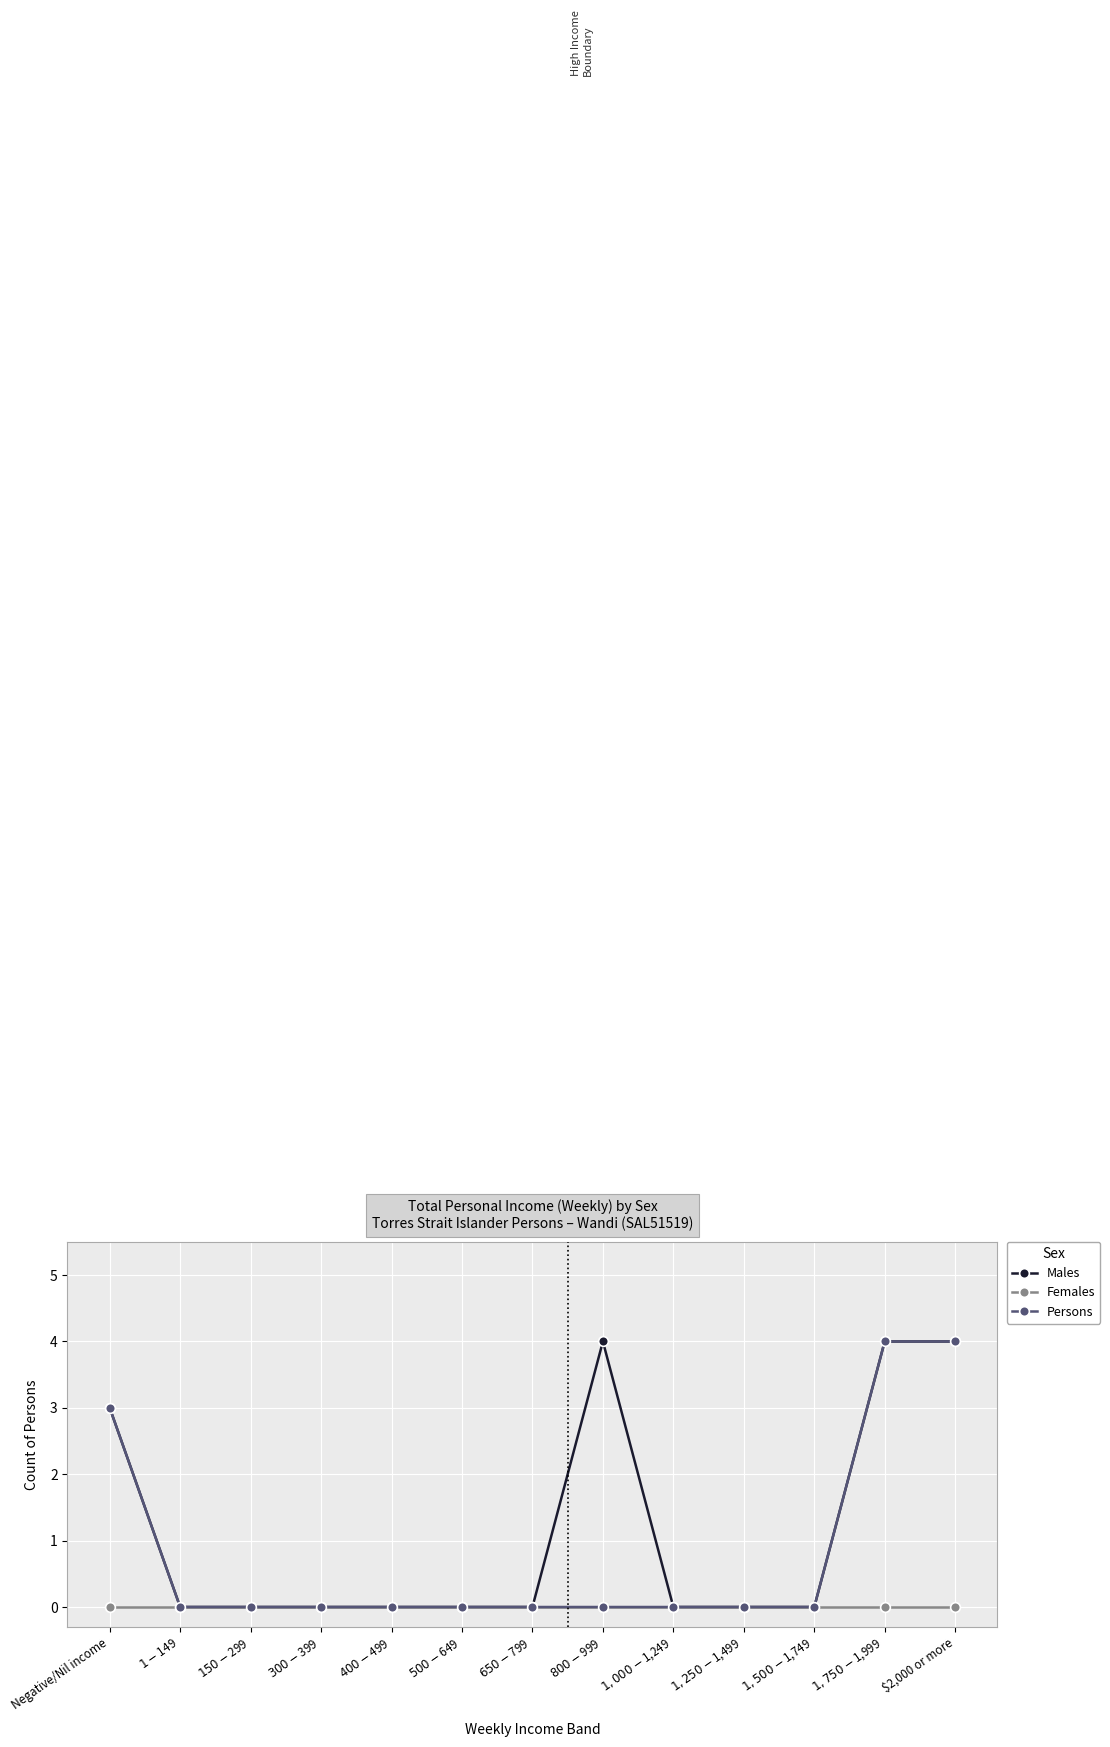

True or false: Females has a value of 0 at $650-$799.

True